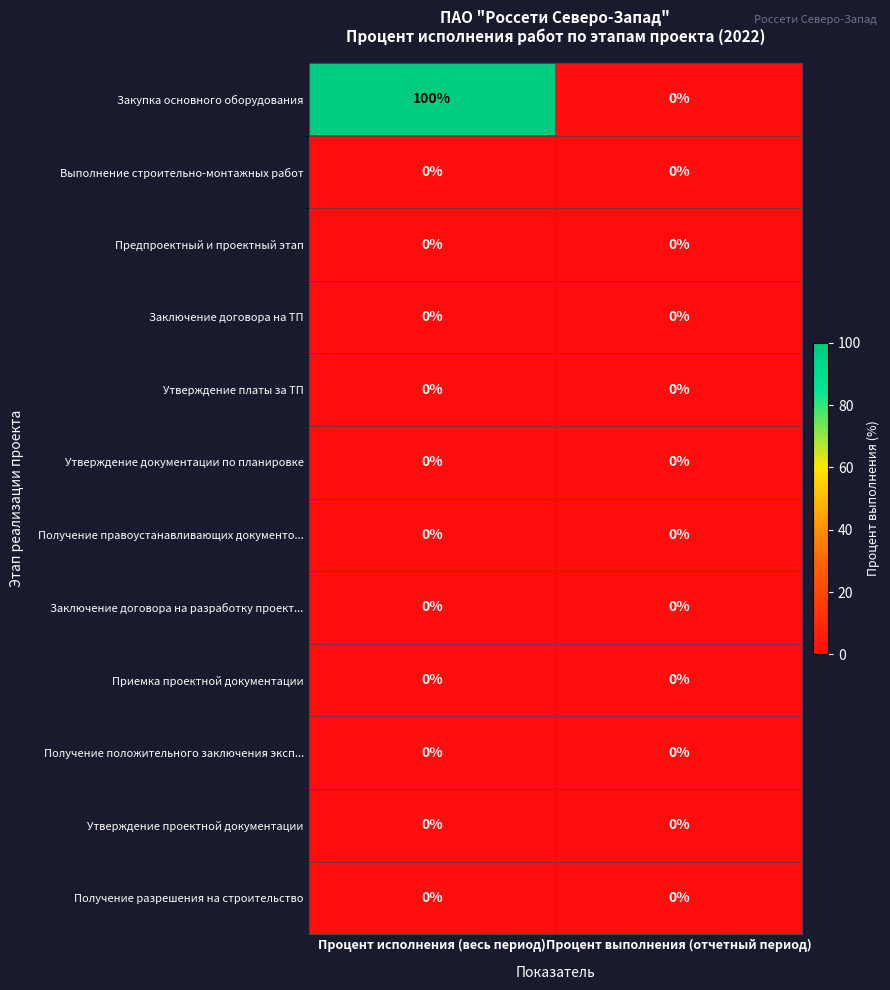

Reading left to right, transcribe all the data shown in this chart.

Закупка основного оборудования: Процент исполнения (весь период)=100	Процент выполнения (отчетный период)=0
Выполнение строительно-монтажных работ: Процент исполнения (весь период)=0	Процент выполнения (отчетный период)=0
Предпроектный и проектный этап: Процент исполнения (весь период)=0	Процент выполнения (отчетный период)=0
Заключение договора на ТП: Процент исполнения (весь период)=0	Процент выполнения (отчетный период)=0
Утверждение платы за ТП: Процент исполнения (весь период)=0	Процент выполнения (отчетный период)=0
Утверждение документации по планировке: Процент исполнения (весь период)=0	Процент выполнения (отчетный период)=0
Получение правоустанавливающих документо...: Процент исполнения (весь период)=0	Процент выполнения (отчетный период)=0
Заключение договора на разработку проект...: Процент исполнения (весь период)=0	Процент выполнения (отчетный период)=0
Приемка проектной документации: Процент исполнения (весь период)=0	Процент выполнения (отчетный период)=0
Получение положительного заключения эксп...: Процент исполнения (весь период)=0	Процент выполнения (отчетный период)=0
Утверждение проектной документации: Процент исполнения (весь период)=0	Процент выполнения (отчетный период)=0
Получение разрешения на строительство: Процент исполнения (весь период)=0	Процент выполнения (отчетный период)=0